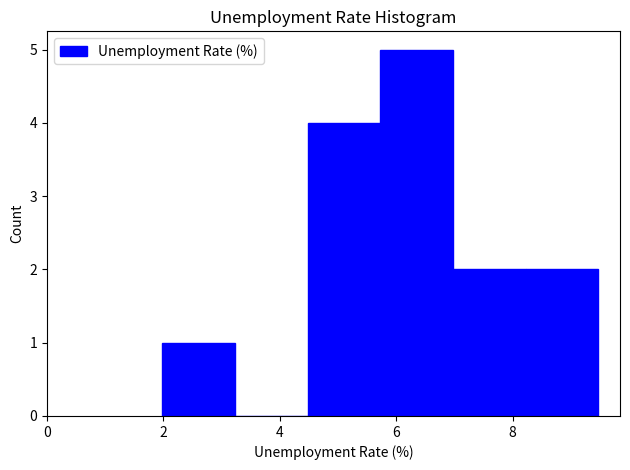

What is the height of the bar covering 2.0 to 3.2 on the x-axis? Neither the bar edges nor the heights are printed on the chart, so give them approximately, as read against the axes.

1